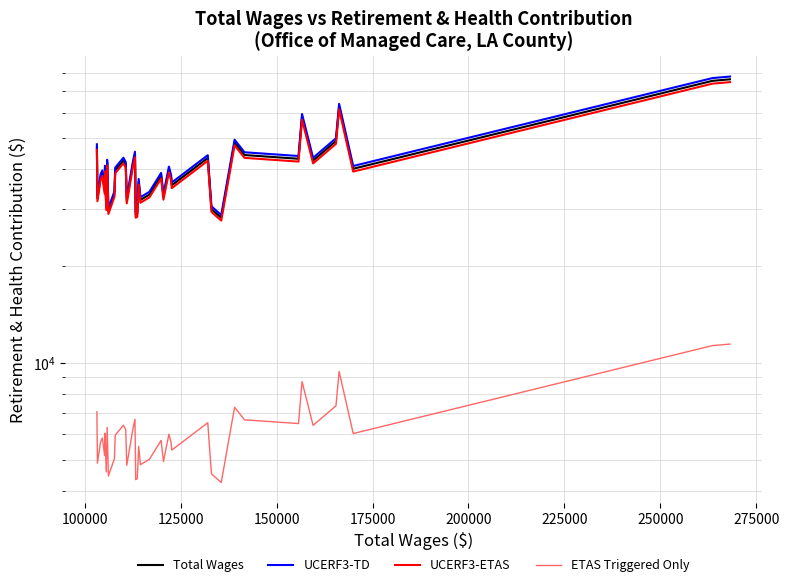

Which series has the largest total across all categories?

UCERF3-TD